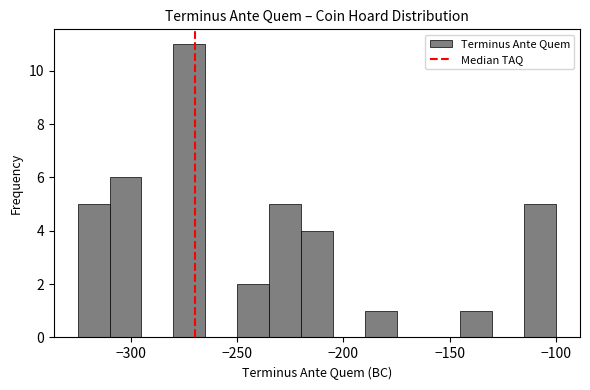

Around what value on the x-axis is the tallest bar? Give the approximate position of its centre, as read against the axis.

-270